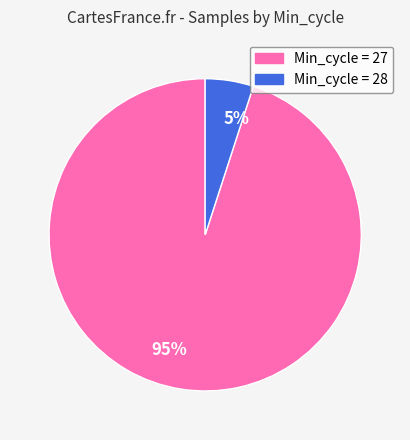

Is the sum of 5% and 95% greater than half?

Yes